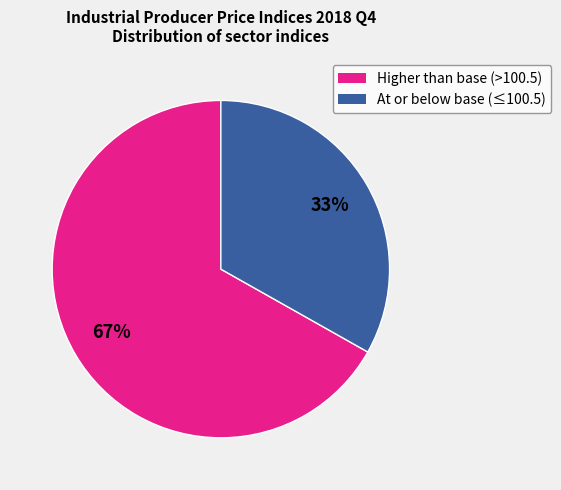

Is there any slice that represents more than half of the pie?

Yes